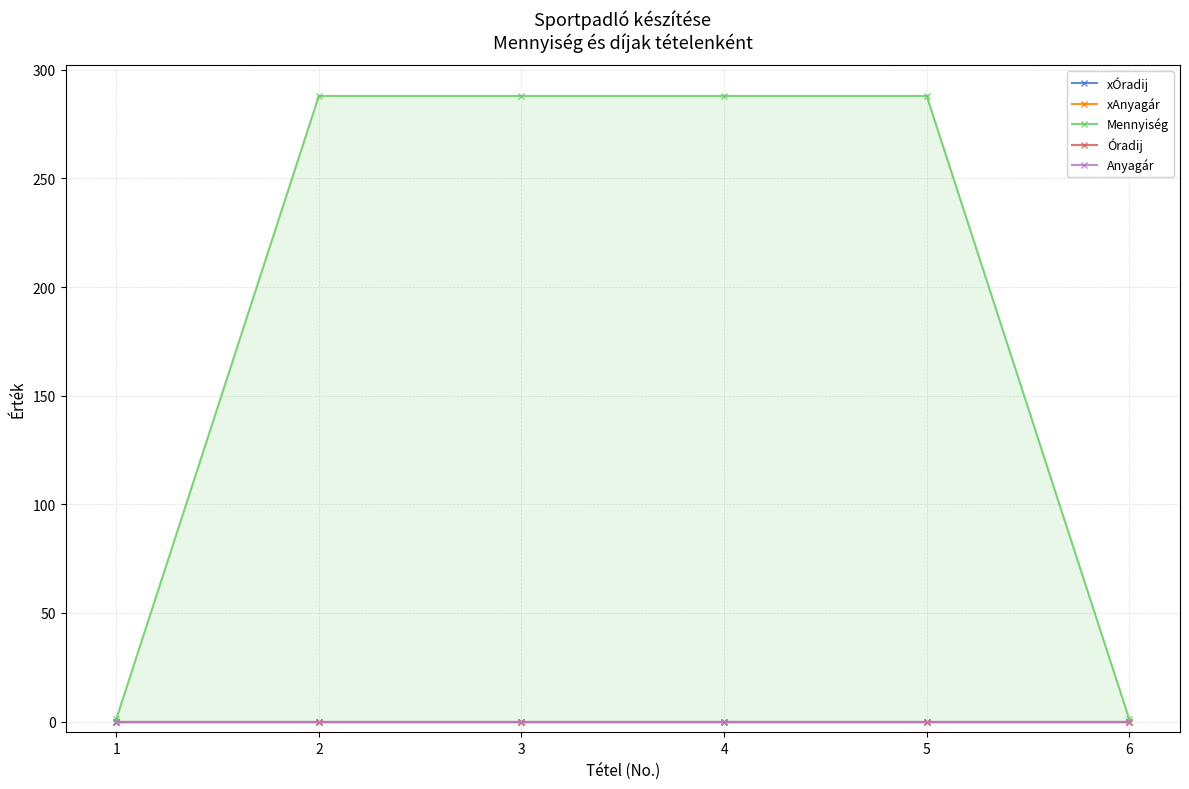

Rank the series by their maximum value, from highest to lowest.

Mennyiség, xÓradij, xAnyagár, Óradij, Anyagár